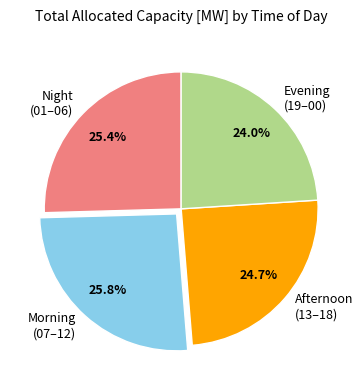

To the nearest percent, what is the average slice percentage?

25%